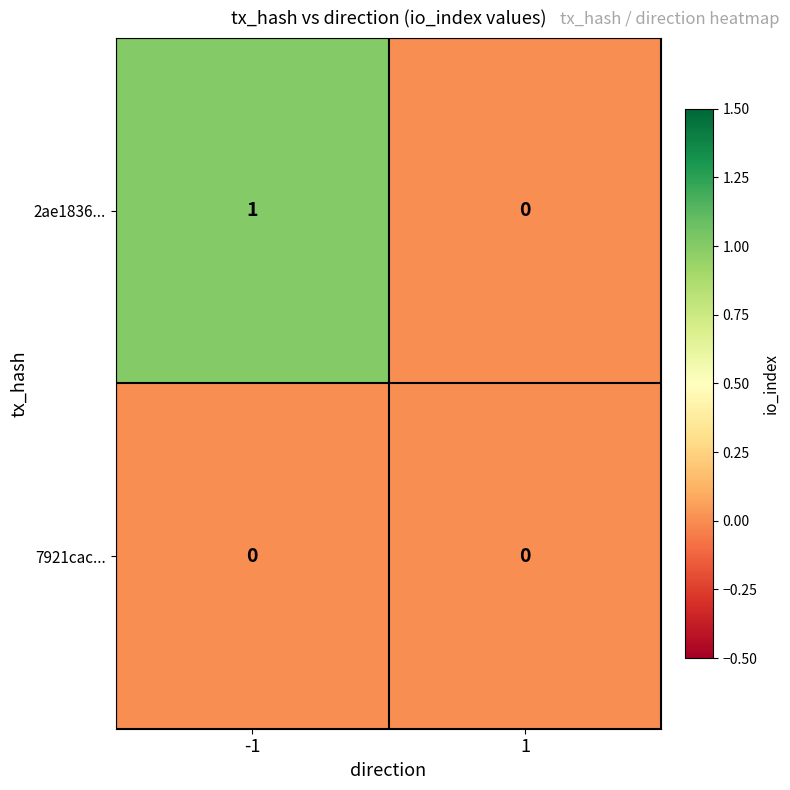

What is the total value across all series at -1?

1